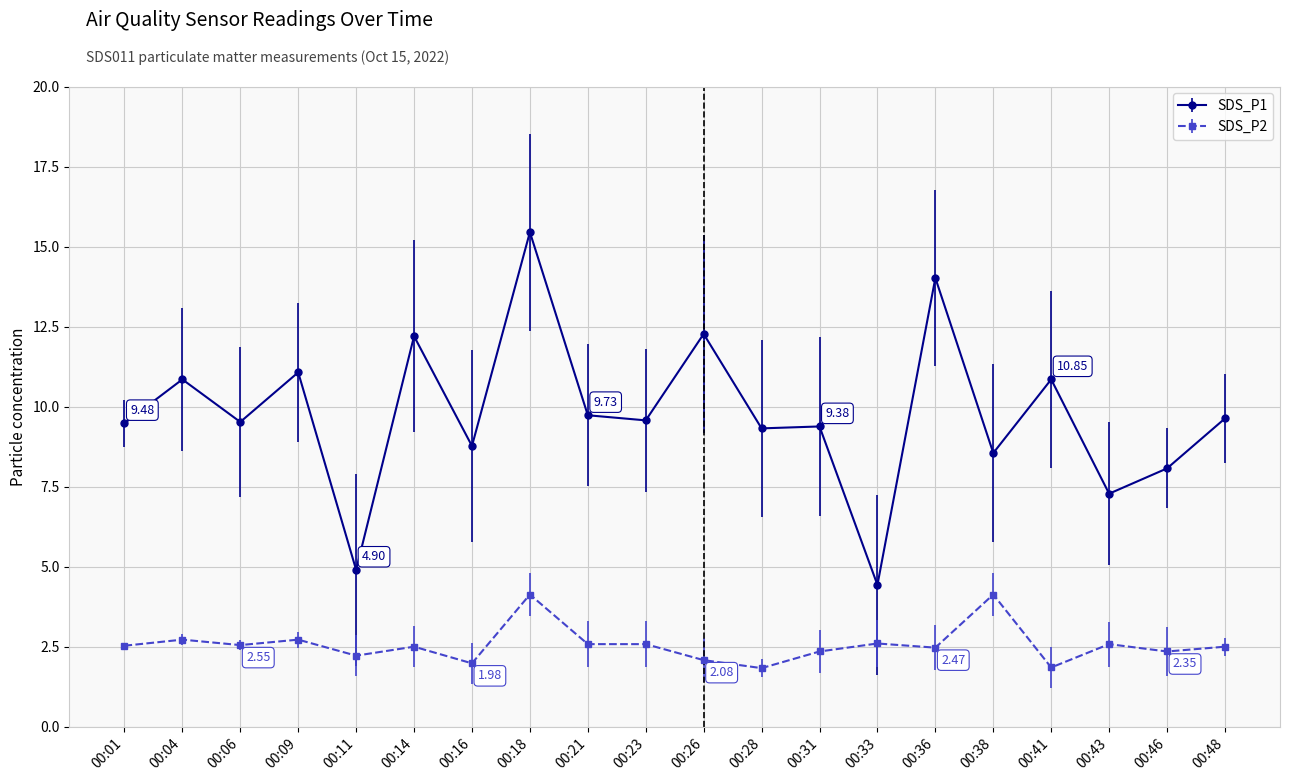

In SDS_P1, how many points are higher than both neighbors (excluding endpoints)?

8